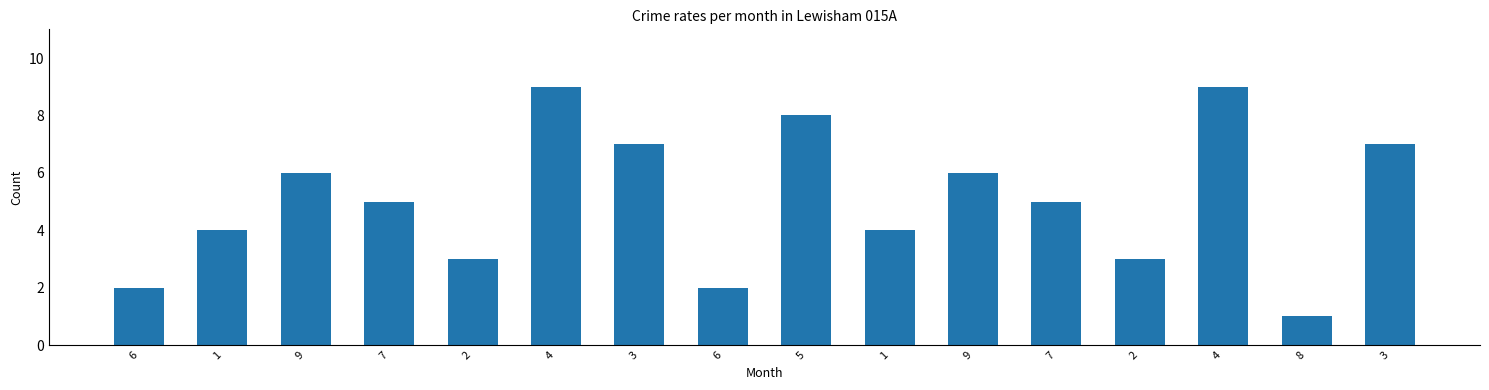

What is the value of the 2nd bar from the left?

4